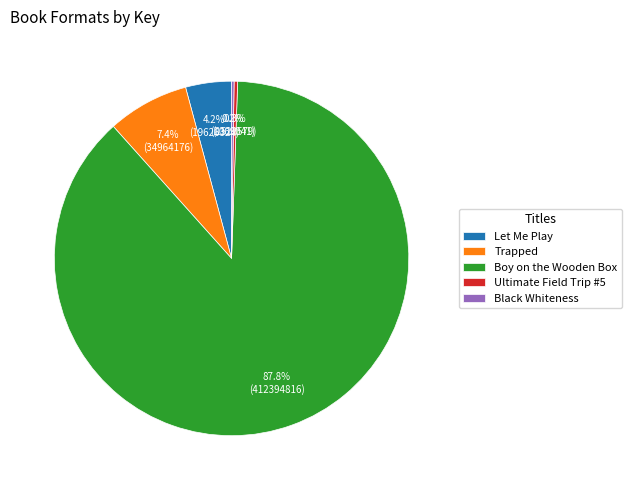

Do Ultimate Field Trip #5 and Let Me Play together represent more than half of the pie?

No